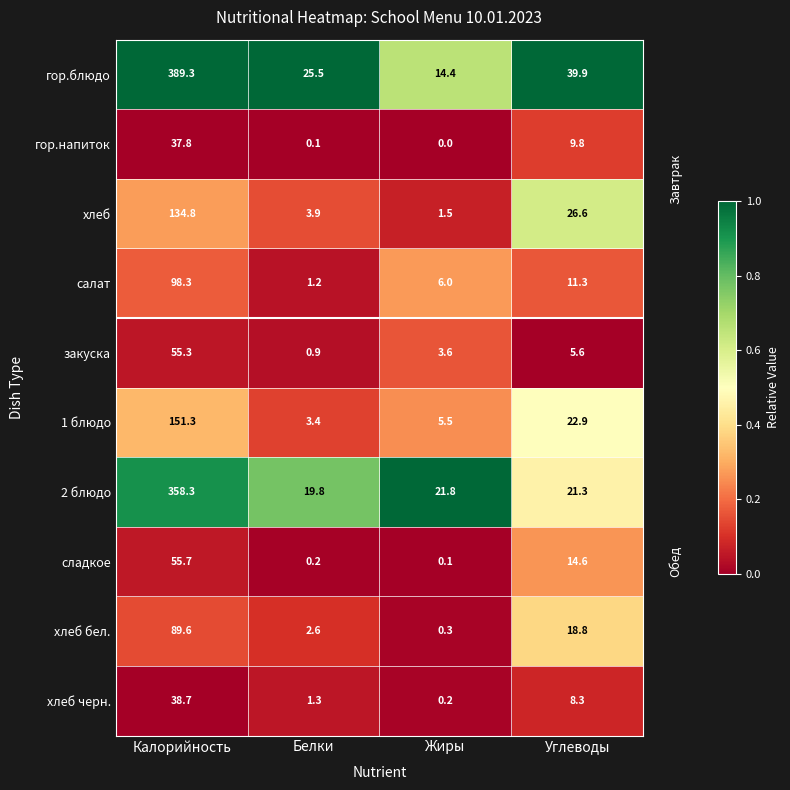

The 2 блюдо series shows 27.7 at Белки. True or false?

False